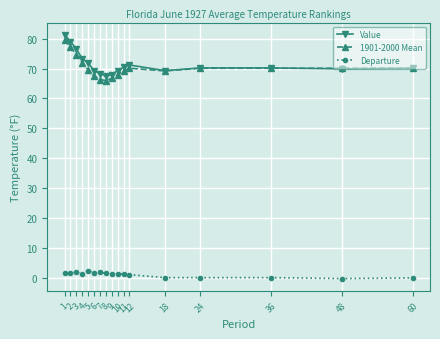

Which series has the largest total across all categories?

Value